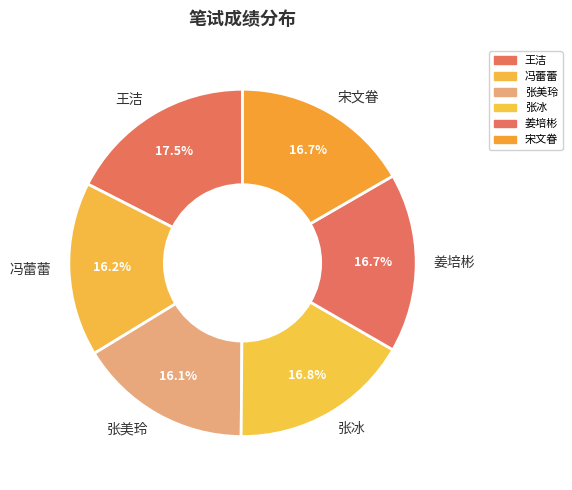

Is it true that 宋文眷 is 17% of the pie?

True